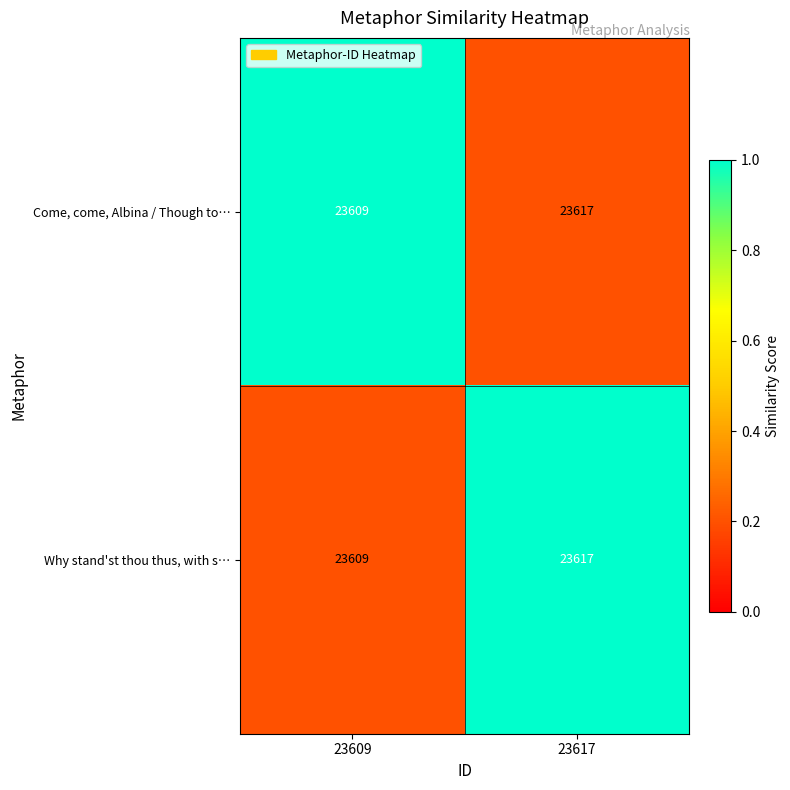

What is the total value across all series at 23617?

47234